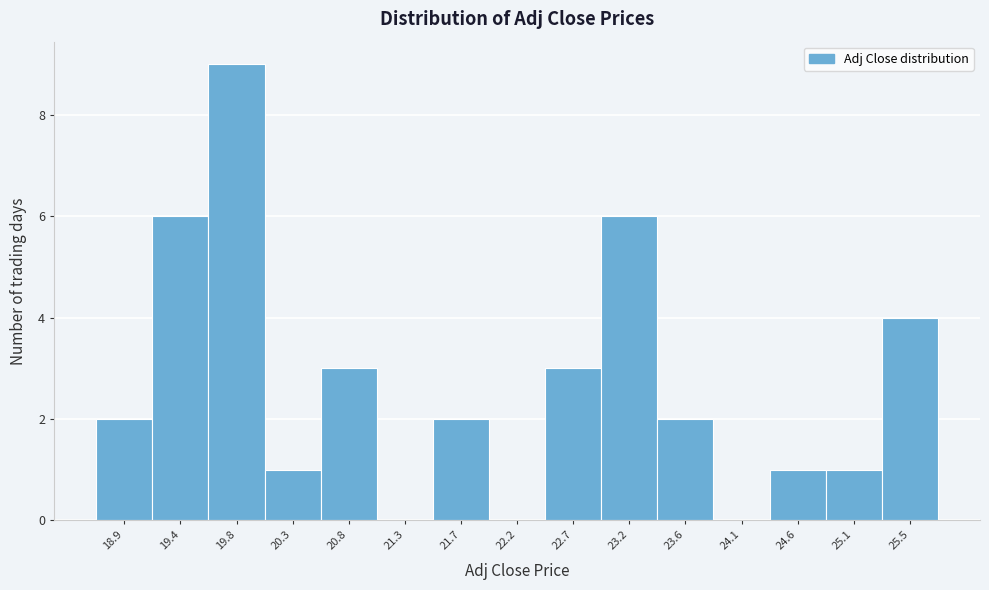

How tall is the bar that spans 21.50 to 22.00 on the x-axis? Neither the bar edges nor the heights are printed on the chart, so give them approximately, as read against the axes.

2